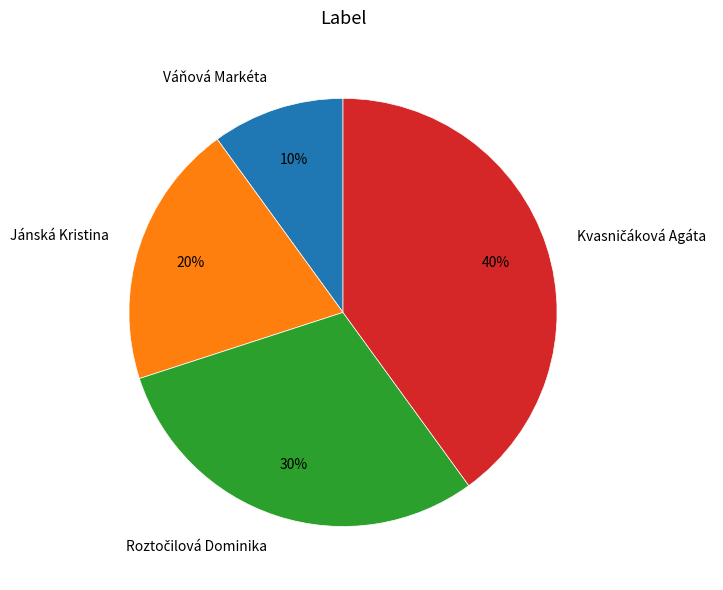

What percentage is the Jánská Kristina slice, to the nearest percent?

20%